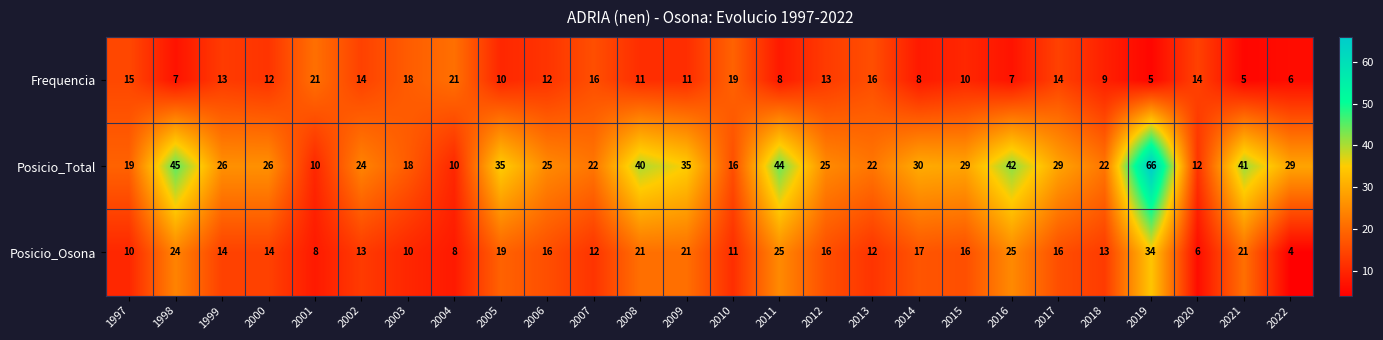

How many distinct data groups are displayed?

3